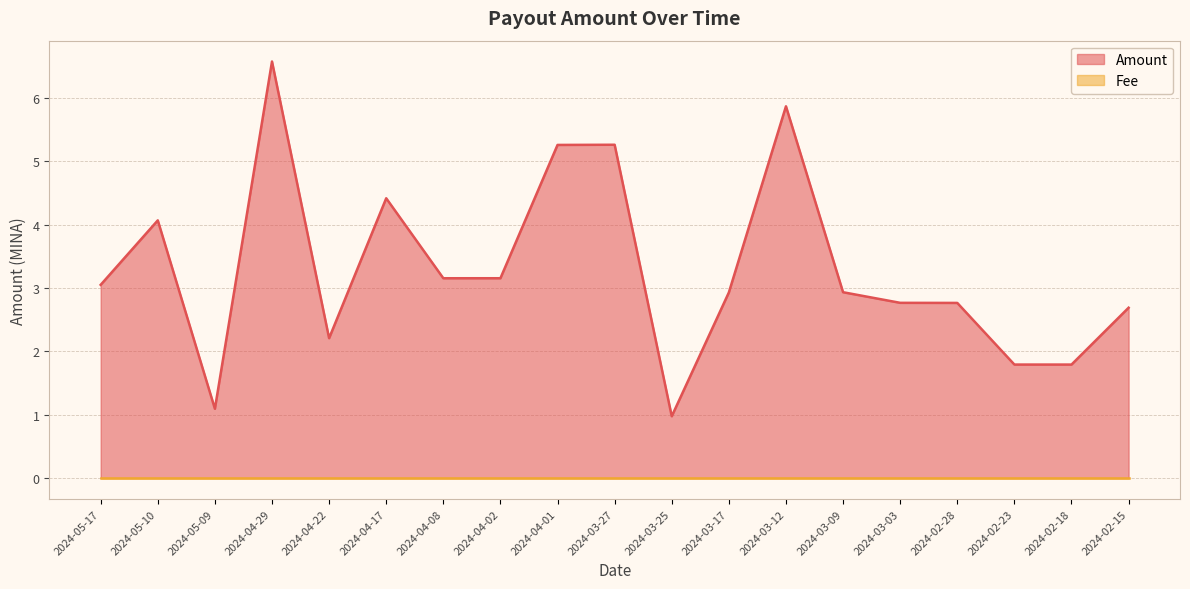

List the labels in order of value, largest first.

2024-04-29, 2024-03-12, 2024-03-27, 2024-04-01, 2024-04-17, 2024-05-10, 2024-04-02, 2024-04-08, 2024-05-17, 2024-03-09, 2024-03-17, 2024-03-03, 2024-02-28, 2024-02-15, 2024-04-22, 2024-02-23, 2024-02-18, 2024-05-09, 2024-03-25